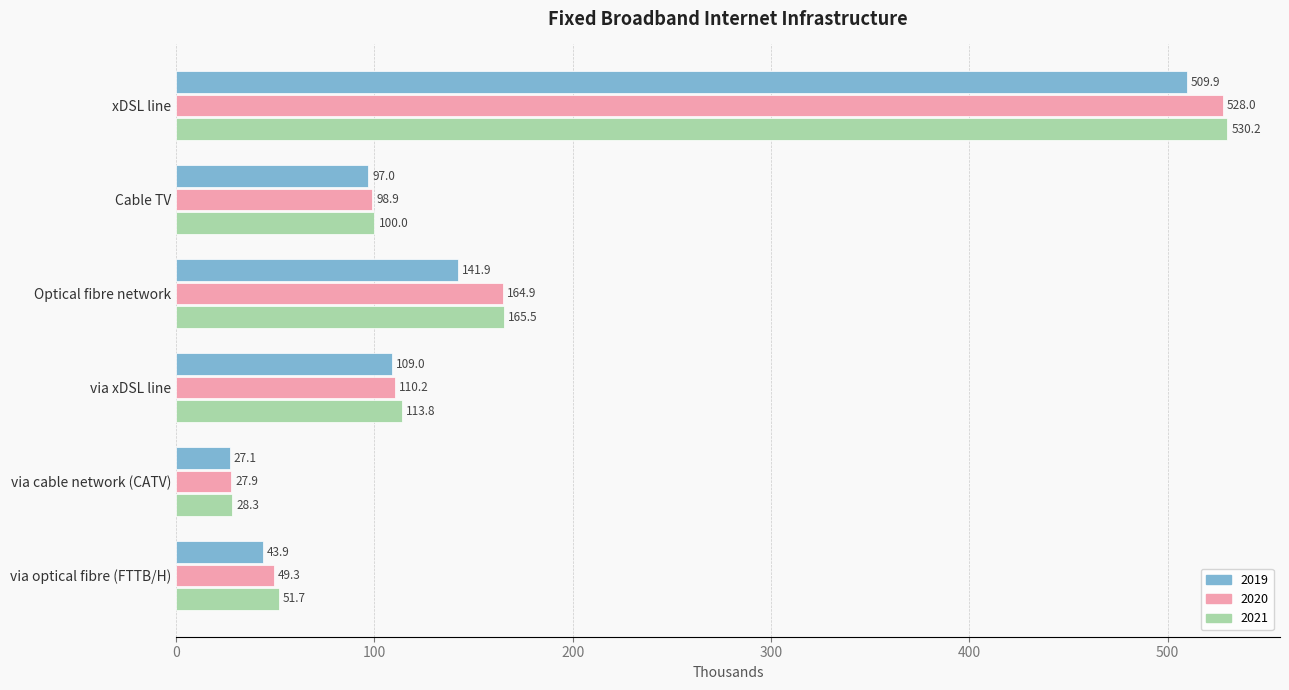

Which series has the largest total across all categories?

2021